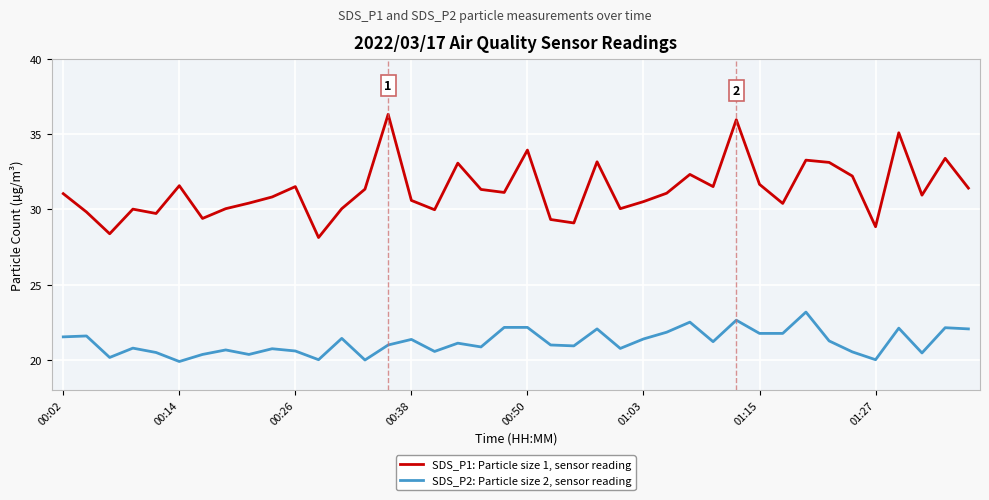

List the series in order of their peak value, highest first.

SDS_P1: Particle size 1, sensor reading, SDS_P2: Particle size 2, sensor reading